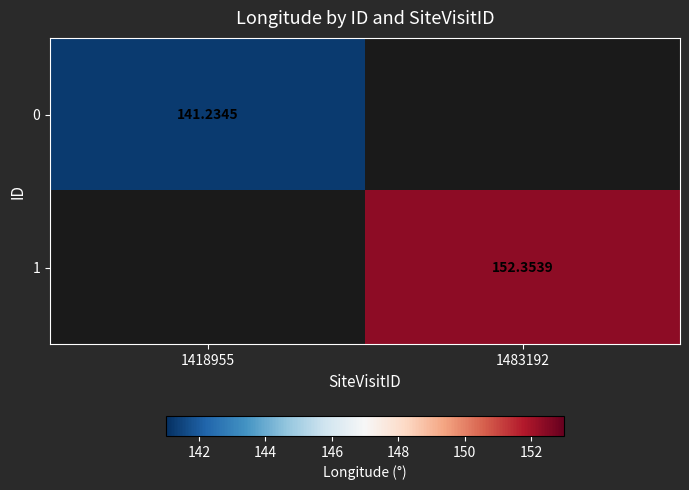

What is the greatest value displayed?

152.4